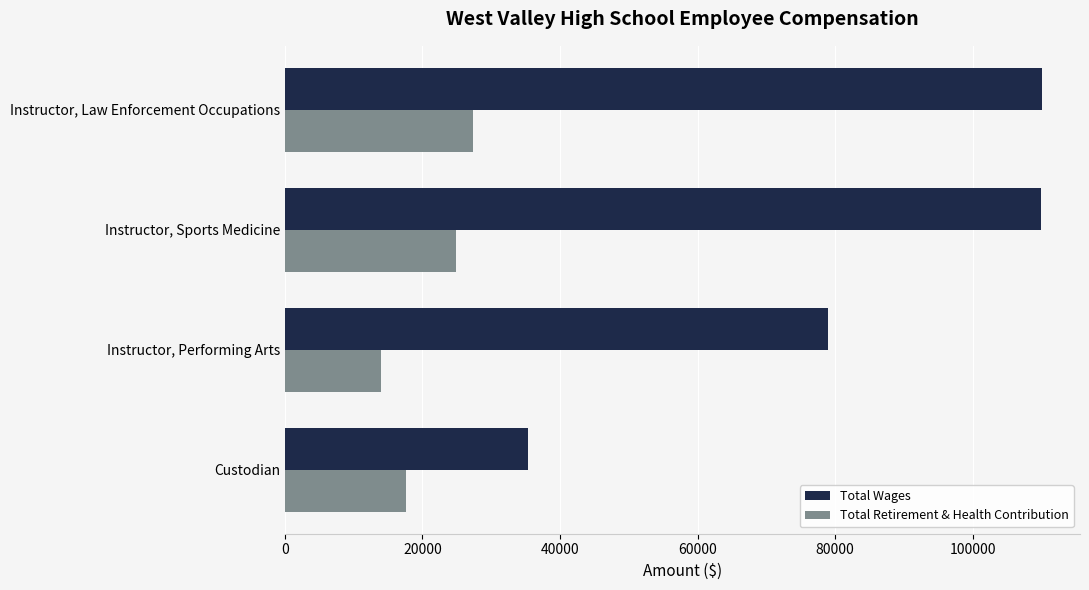

What is the maximum value for Total Retirement & Health Contribution?

27373